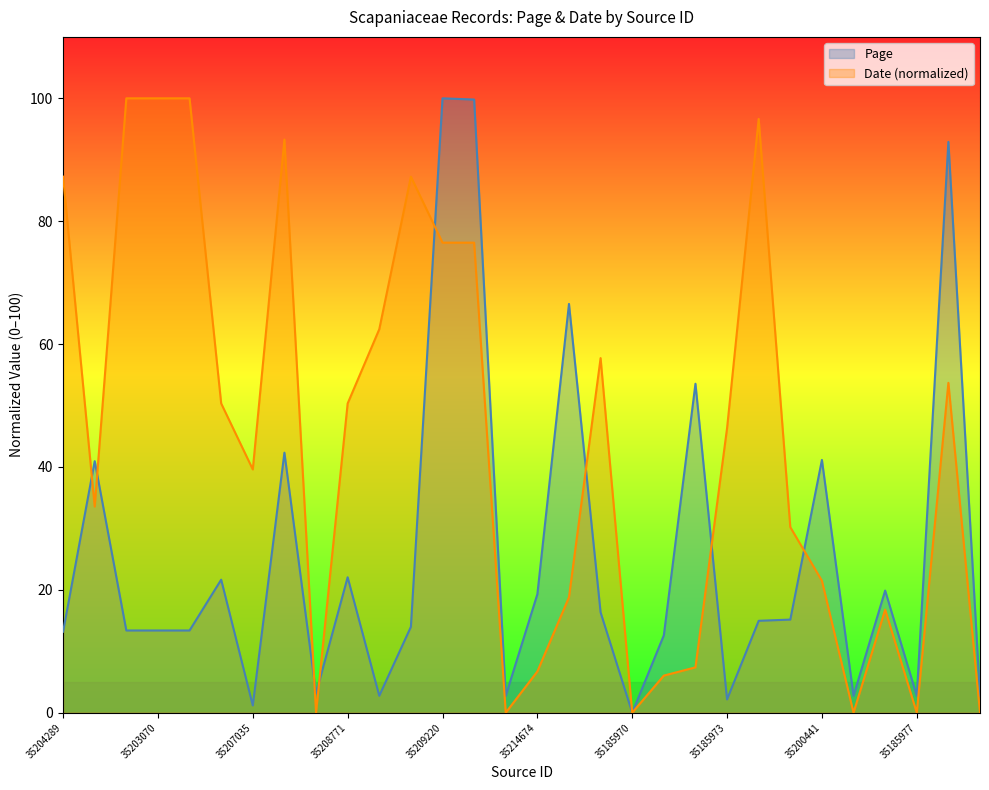

Approximately how many times larger is the value at 35185972 compared to 35208279?

1.3